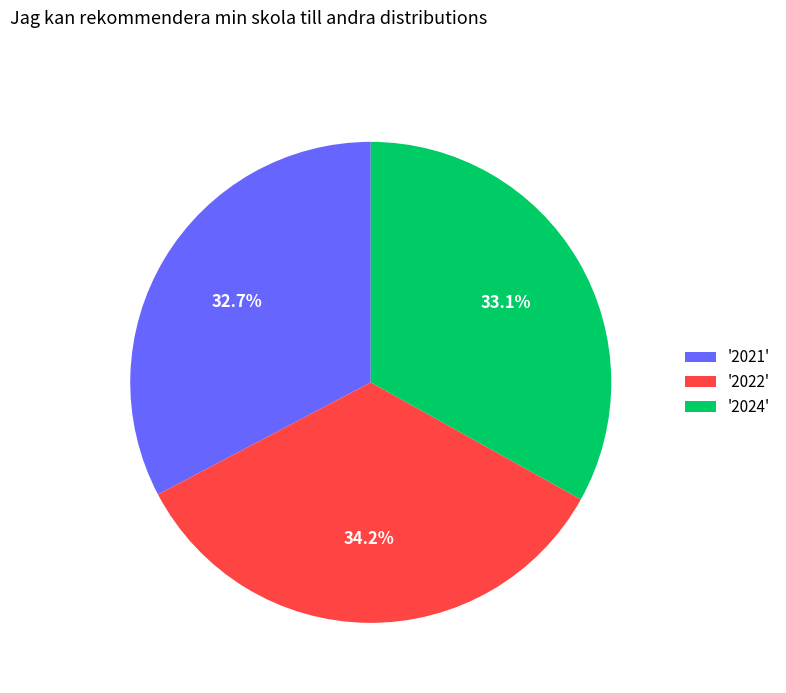

Which has a higher value, '2024' or '2022'?

'2022'